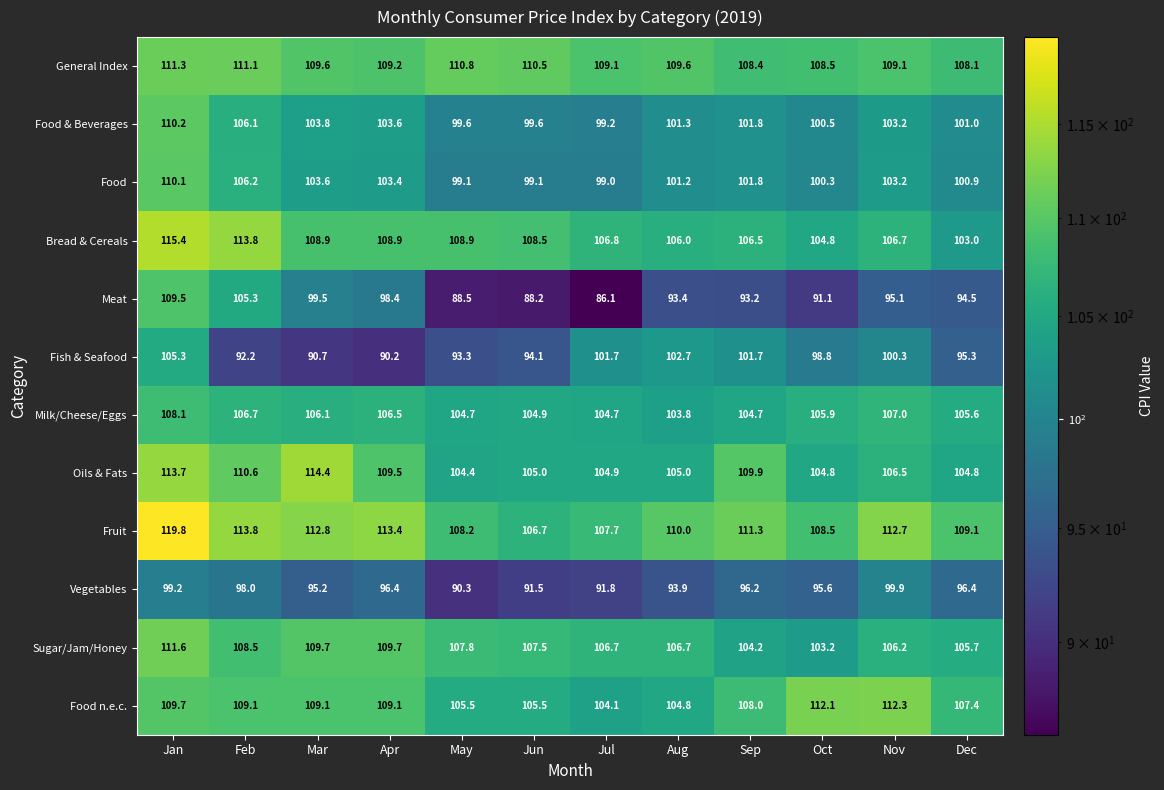

Which series has the widest spread of values?

Meat